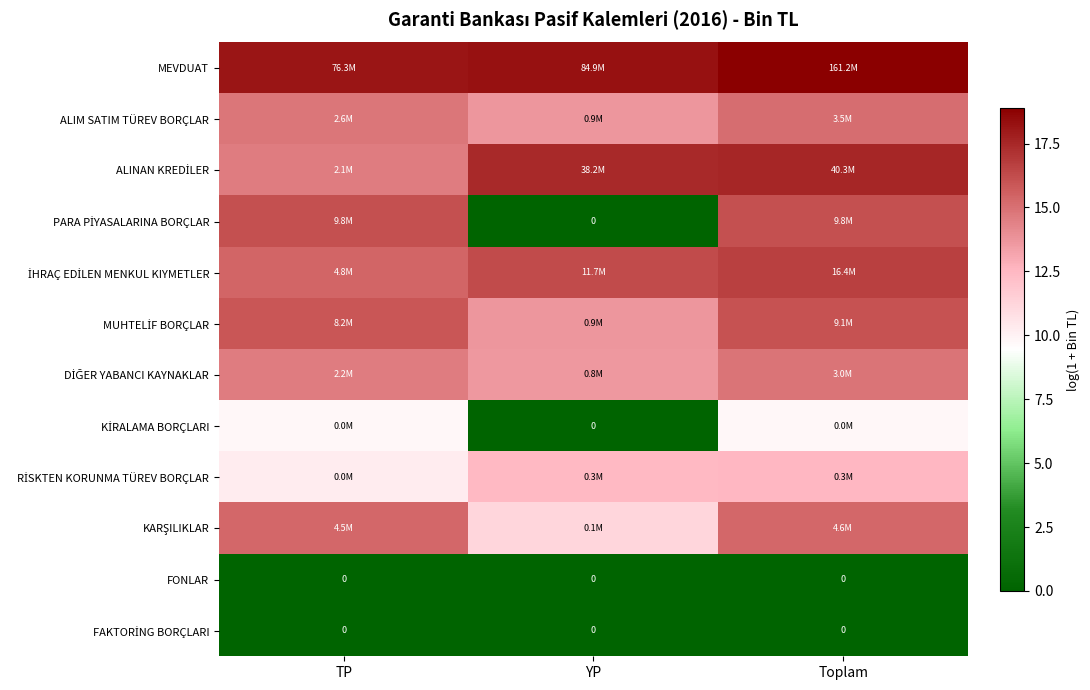

What is the spread (max minus min) of values at Toplam?

18.9